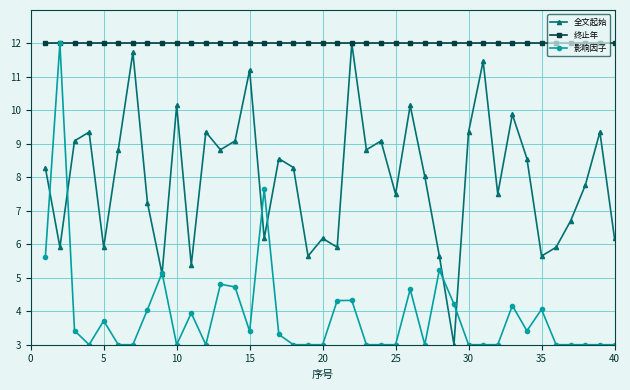

Rank the series by their average value, from highest to lowest.

终止年, 全文起始, 影响因子